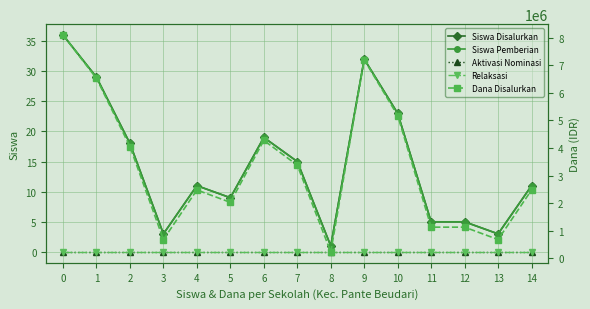

True or false: Siswa Disalurkan and Siswa Pemberian intersect in this chart.

False